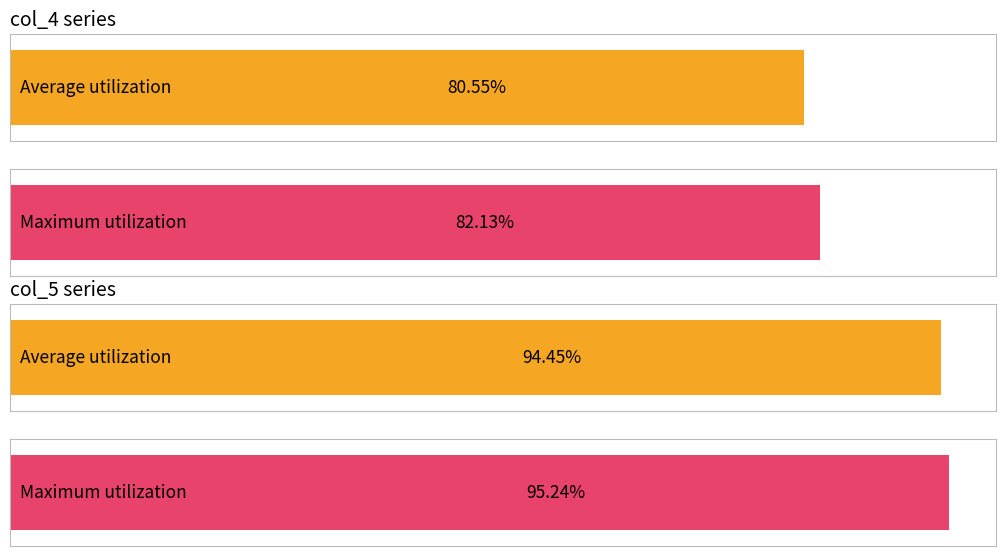

Is it true that col_7 equals 245 at 26000?

False